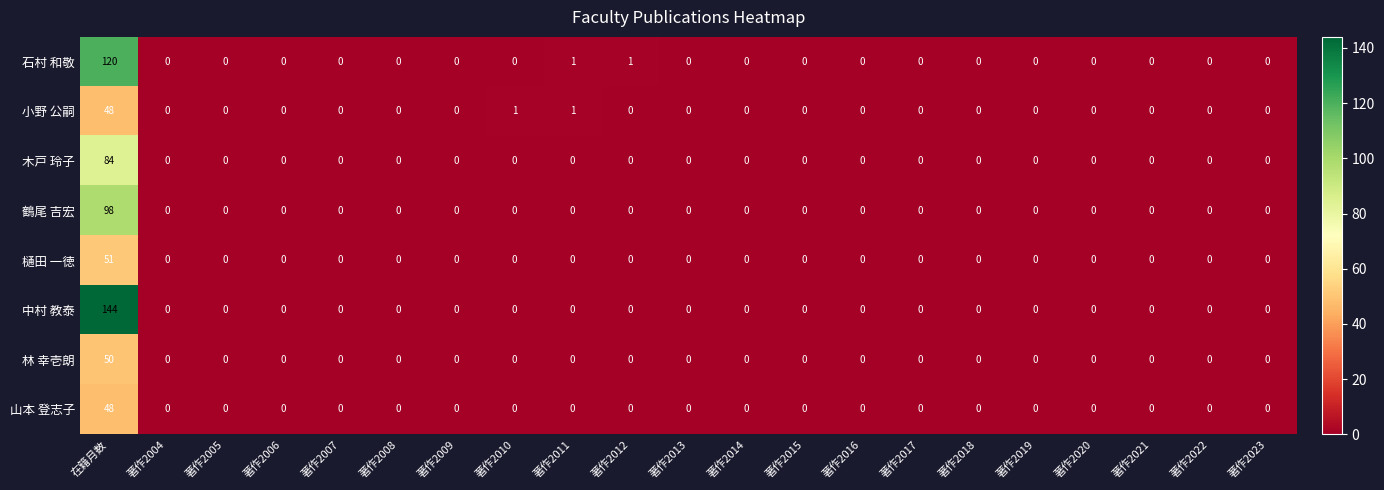

At how many categories does at least one series exceed 91?

1